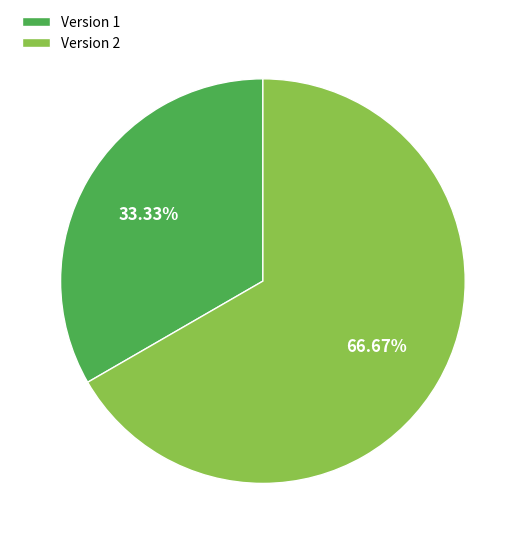

Count the number of slices in the pie.

2